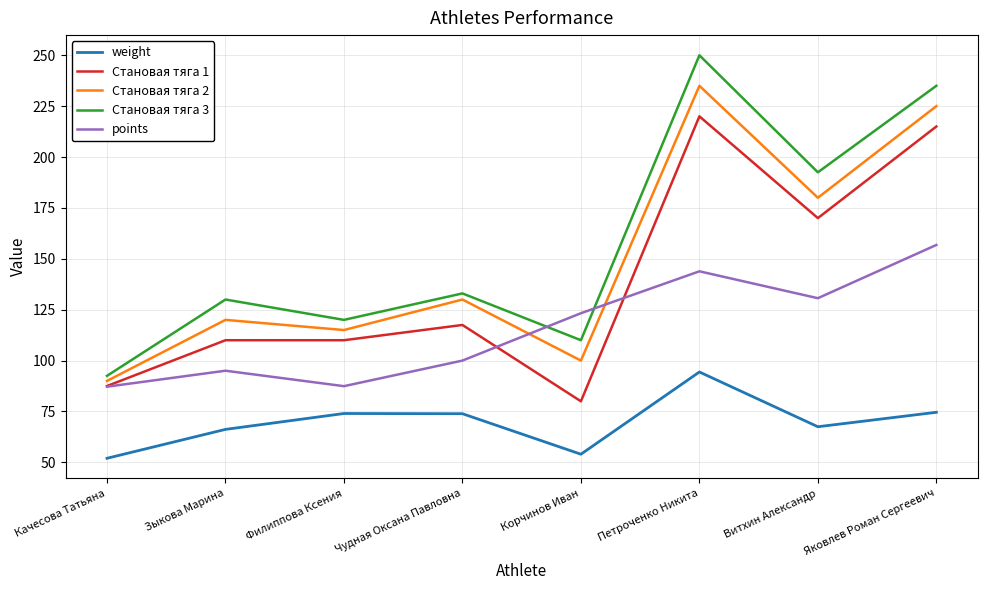

What are all the series names shown in the legend?

weight, Становая тяга 1, Становая тяга 2, Становая тяга 3, points